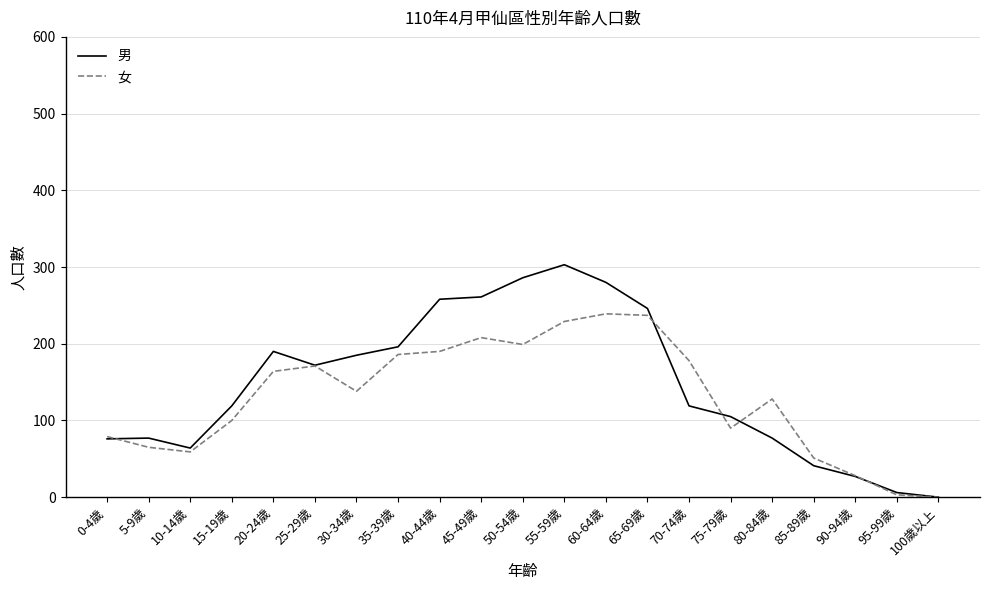

Is the value of 女 at 55-59歲 greater than the value of 男 at 50-54歲?

No